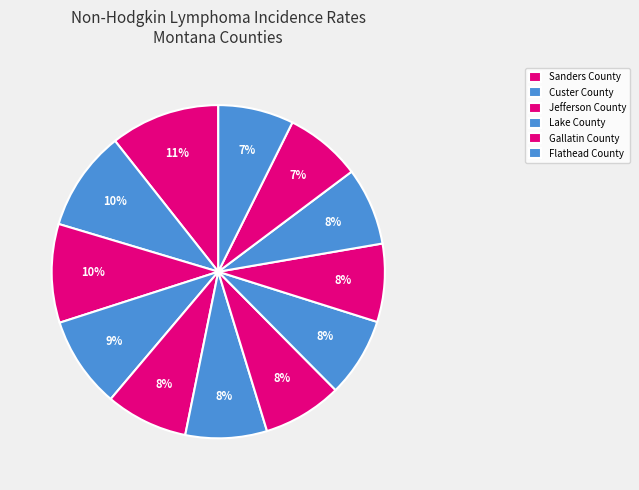

How many slices are in this pie chart?

12